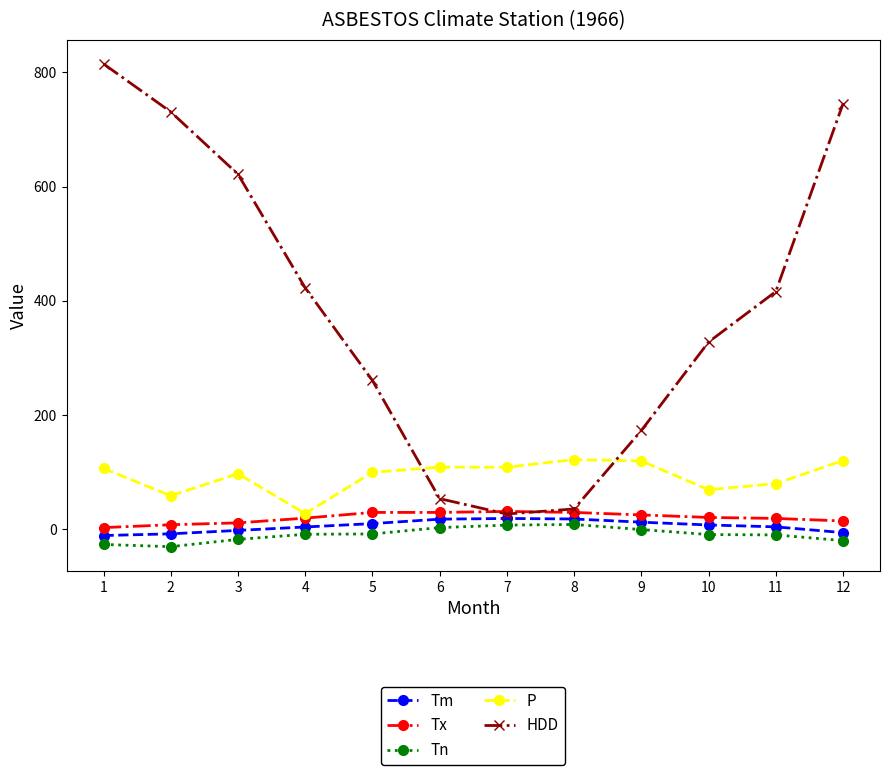

What is the smallest value displayed?

-30.6